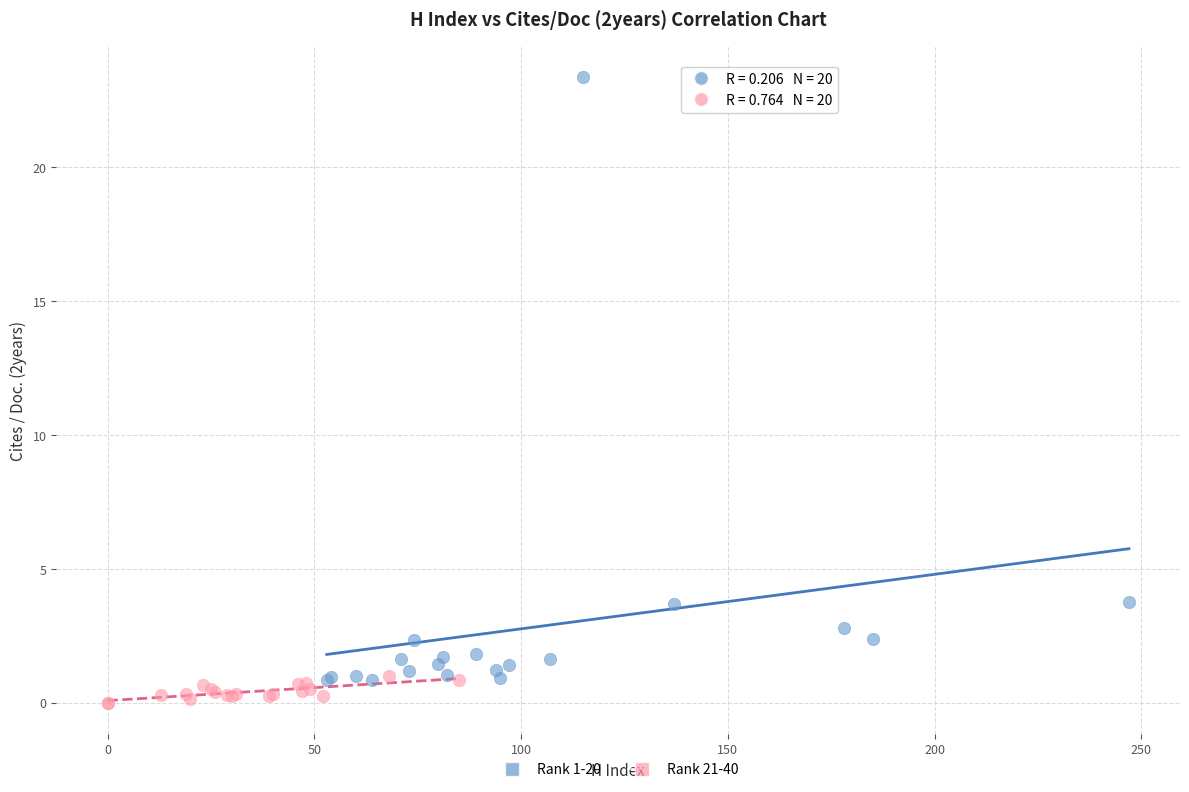

Which series has the widest spread of Y values?

Rank 1-20